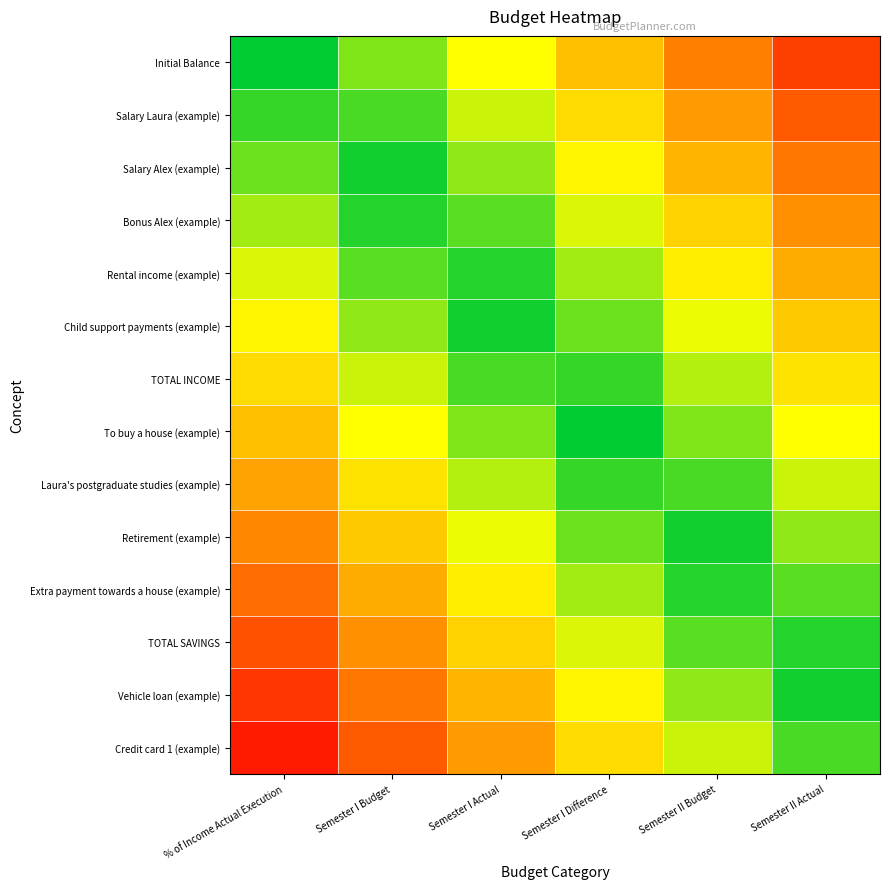

How many data points does each series have?

6